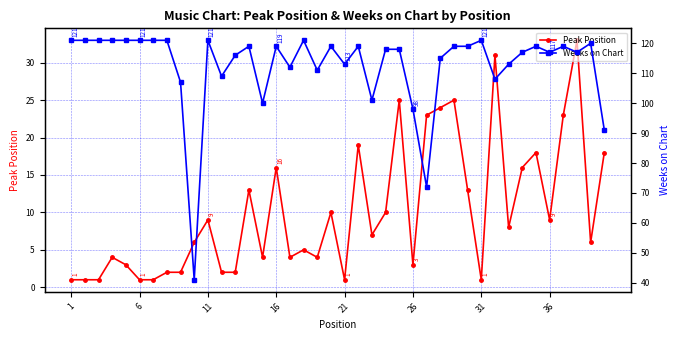

Which category has the highest value across all series?

1